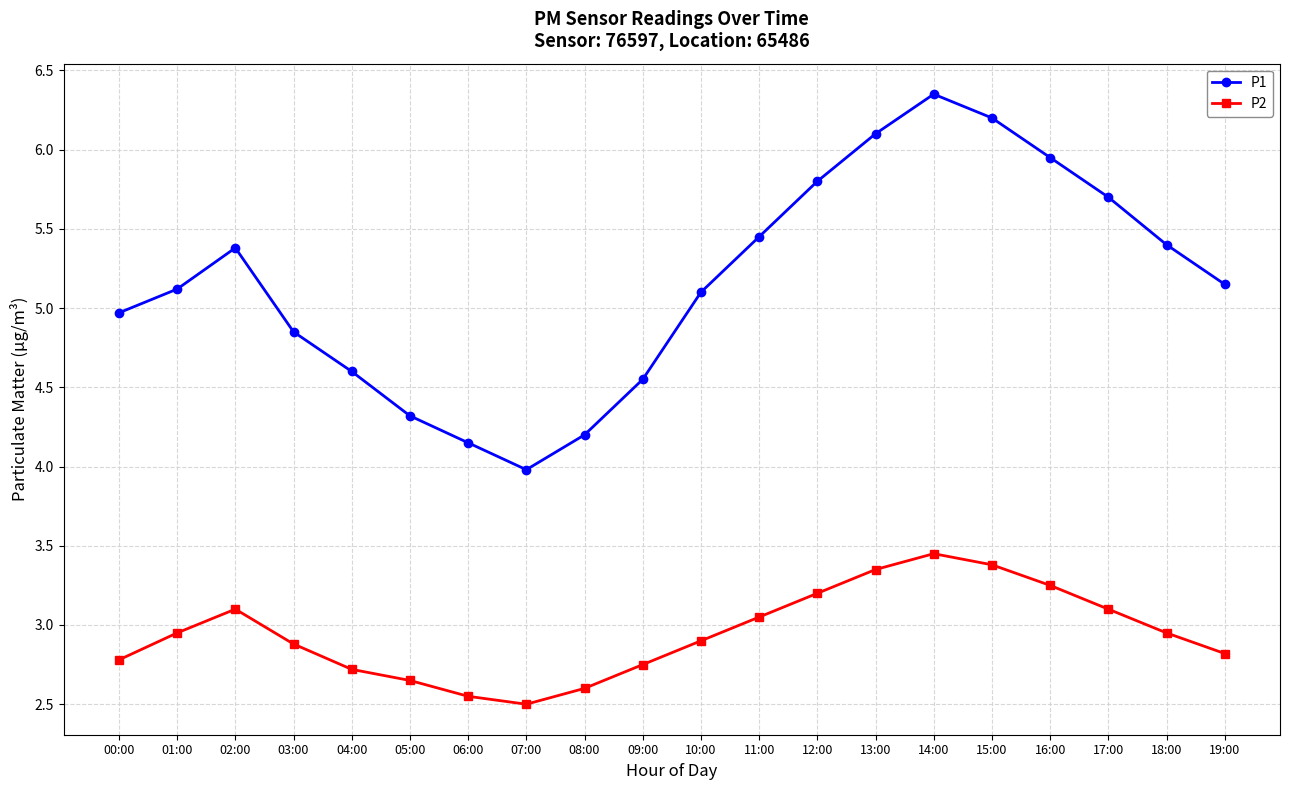

Count the number of data series in this chart.

2